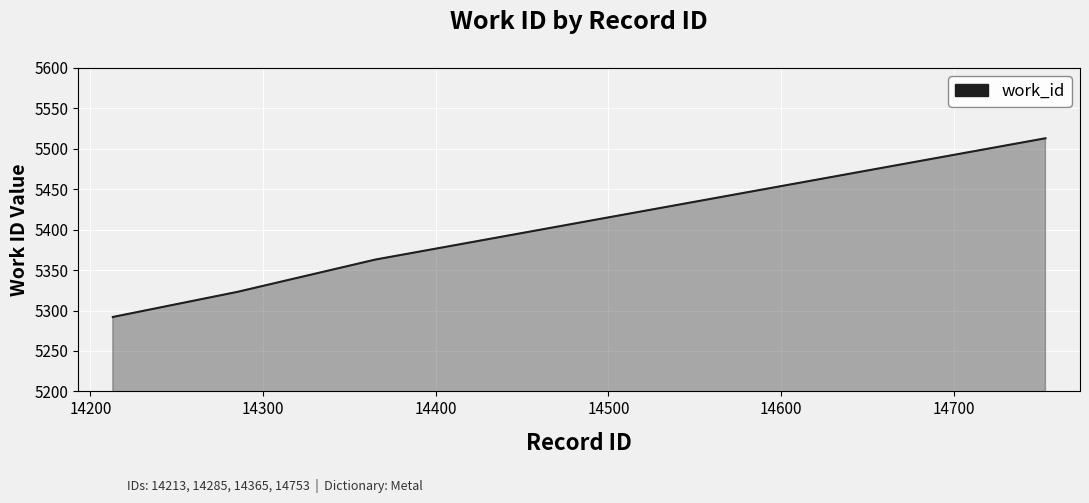

True or false: the data has more than 2 interior local peaks.

False